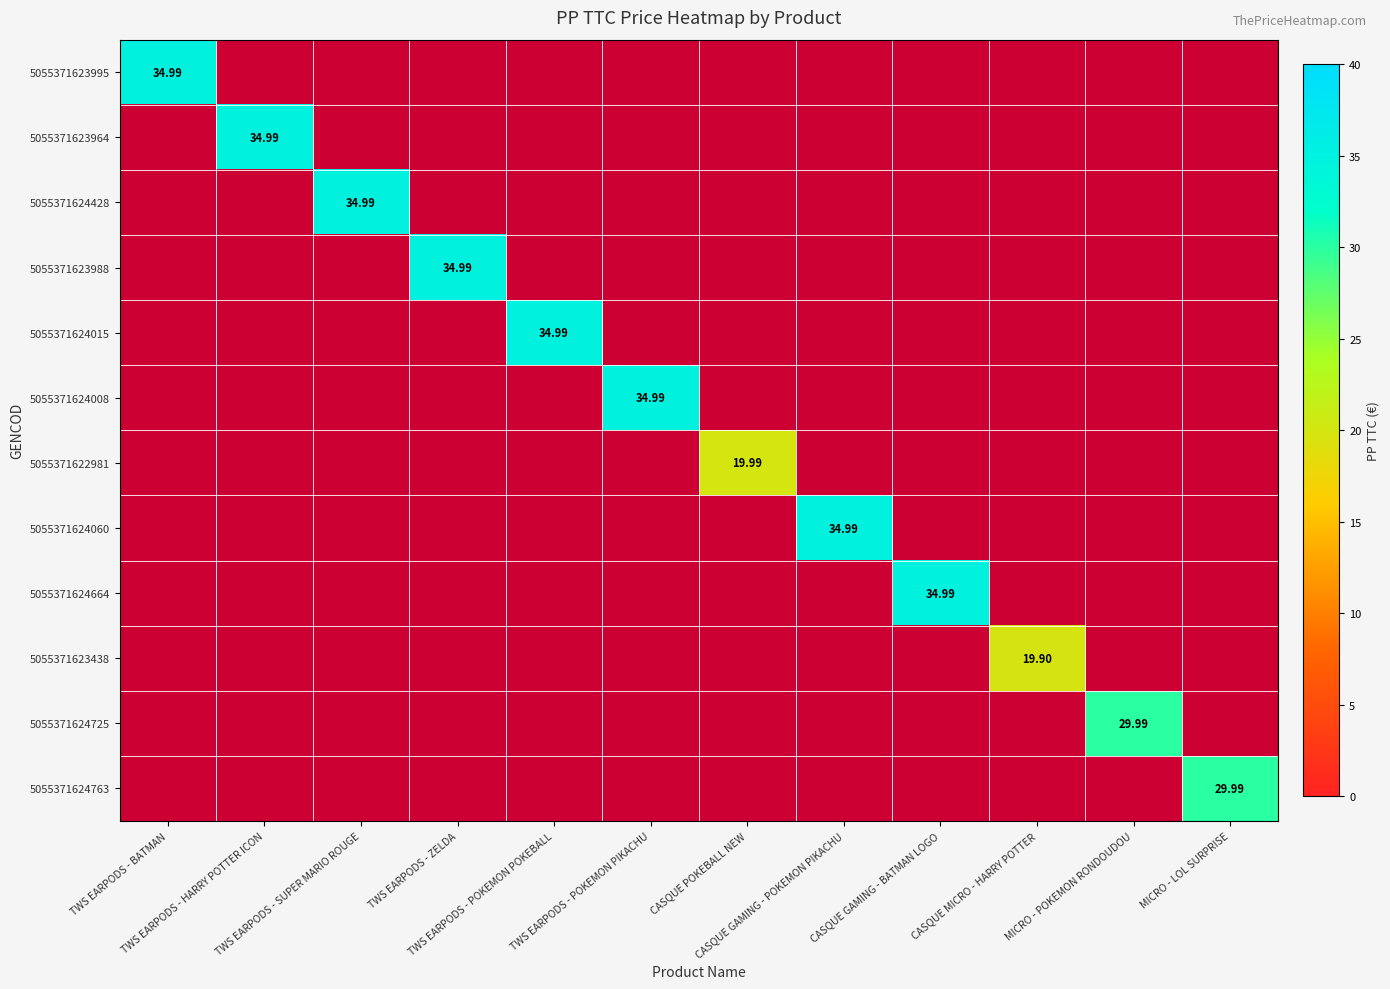

The value of 5055371623964 at TWS EARPODS - SUPER MARIO ROUGE is 16.1. True or false?

False